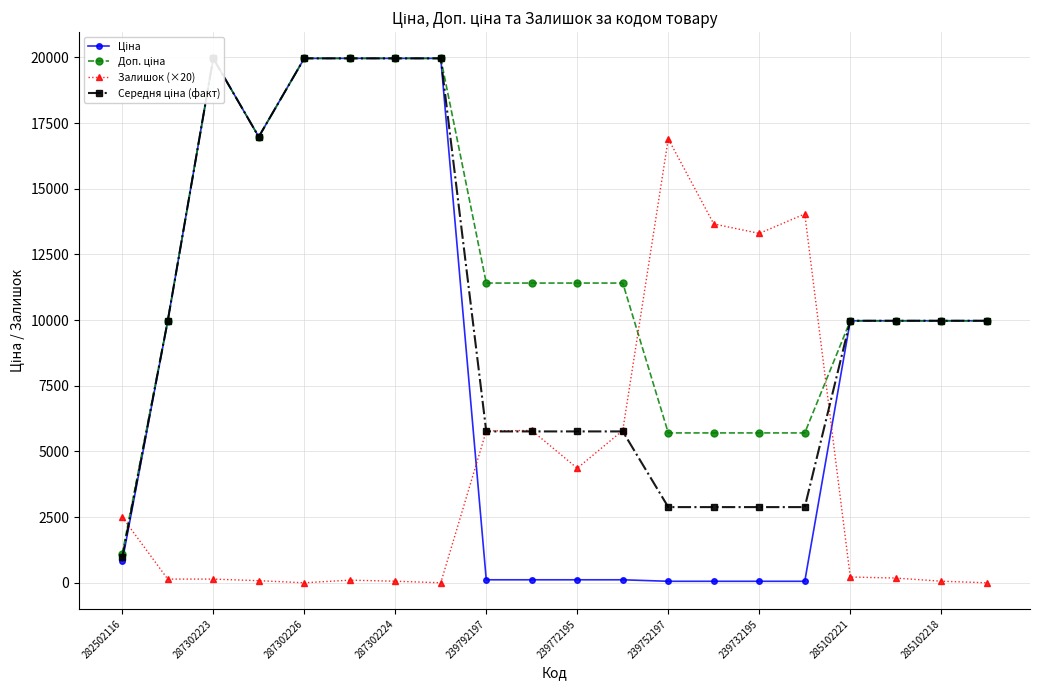

What are all the series names shown in the legend?

Ціна, Доп. ціна, Залишок (×20), Середня ціна (факт)